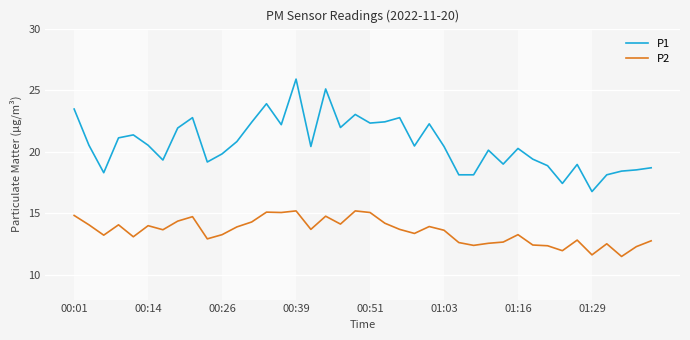

True or false: P2 and P1 intersect in this chart.

False